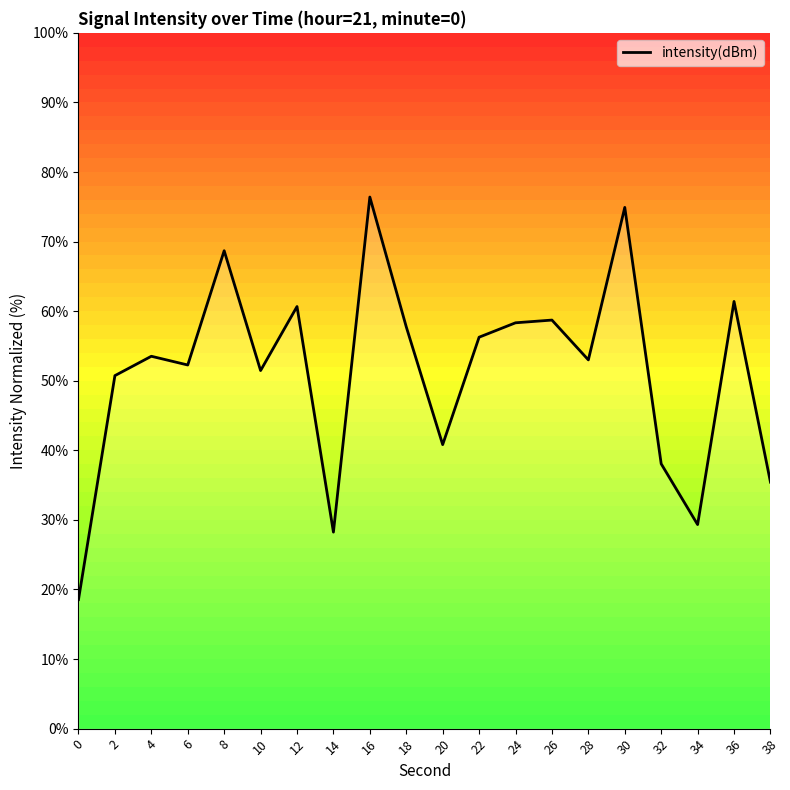

What is the sum of the values at 22 and 24?

114.6